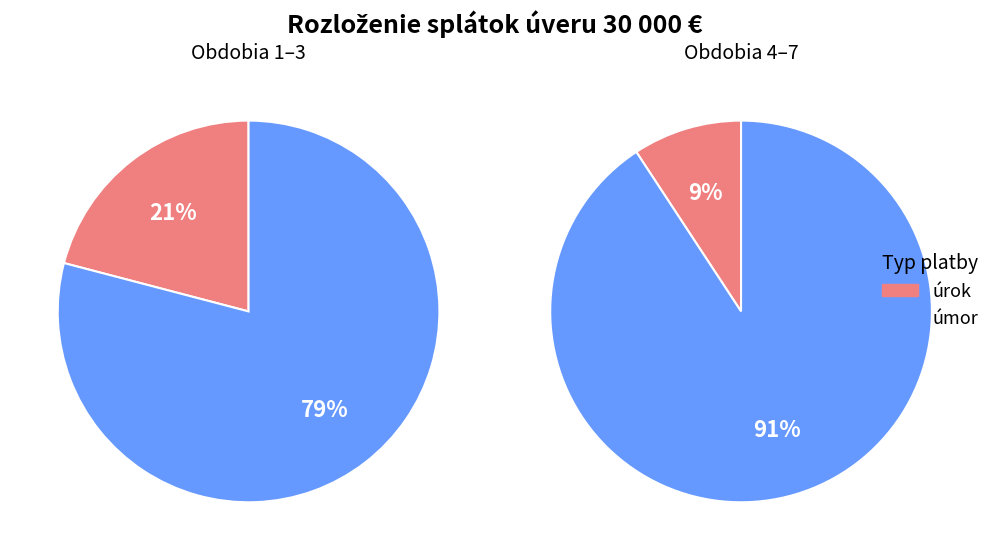

Is it true that 4 is 2% of the pie?

False